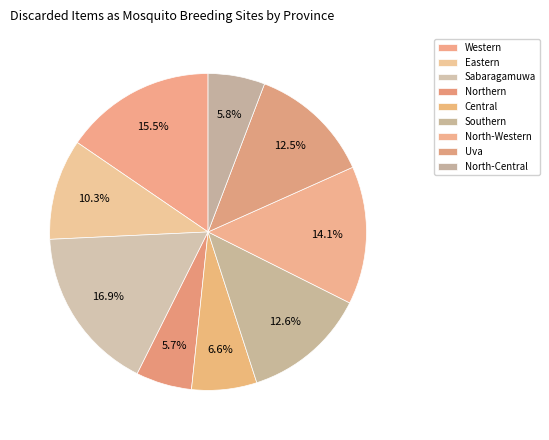

Does Western represent more than half of the total?

No